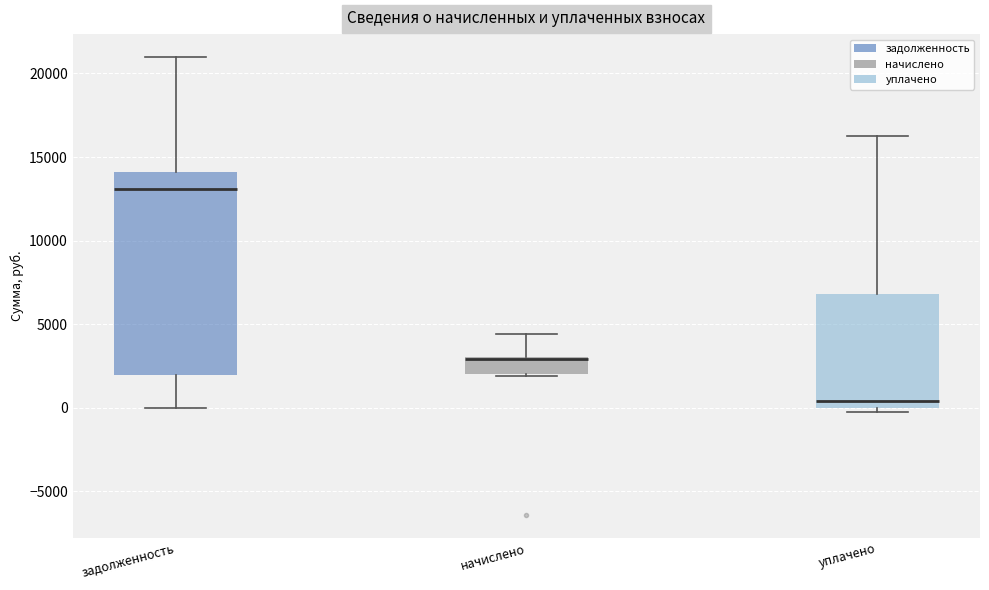

Where is the lower edge of the box for начислено on the y-axis? The values are not printed on the chart, so give them approximately, as read against the axis.

2000